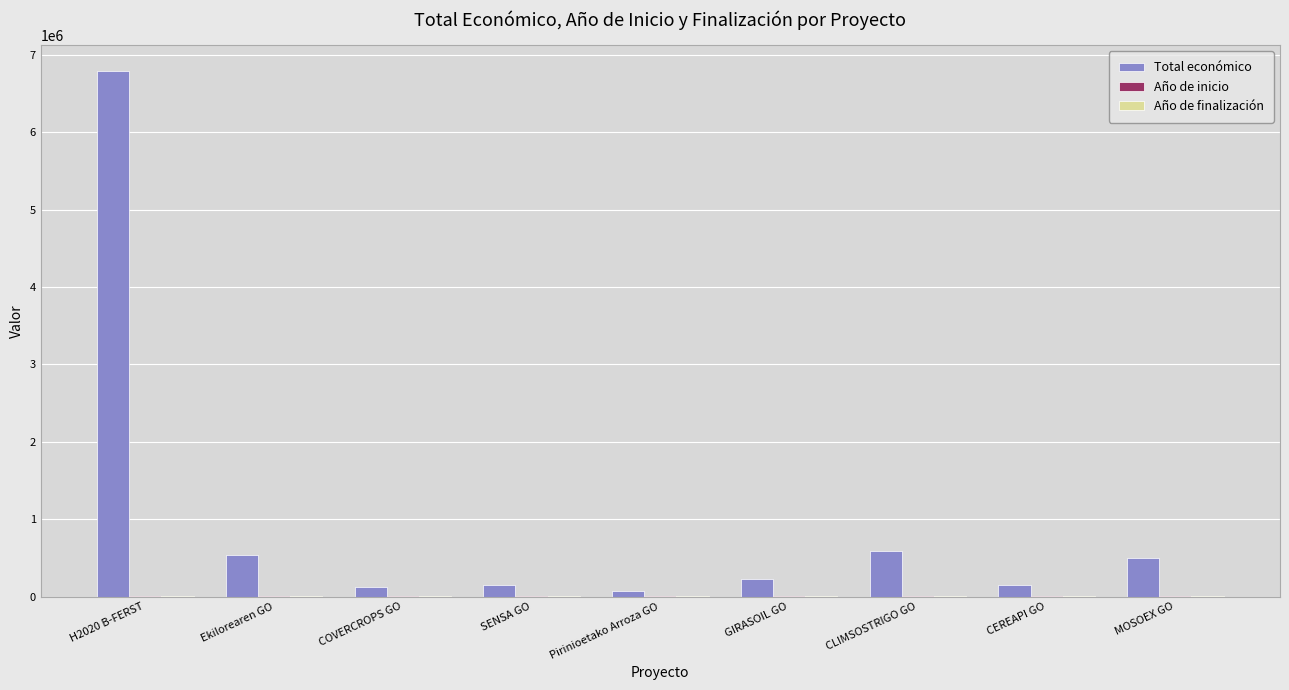

At which label does Total económico reach its peak?

H2020 B-FERST